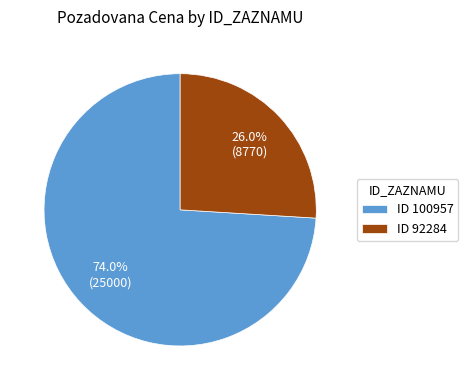

Count the number of slices in the pie.

2